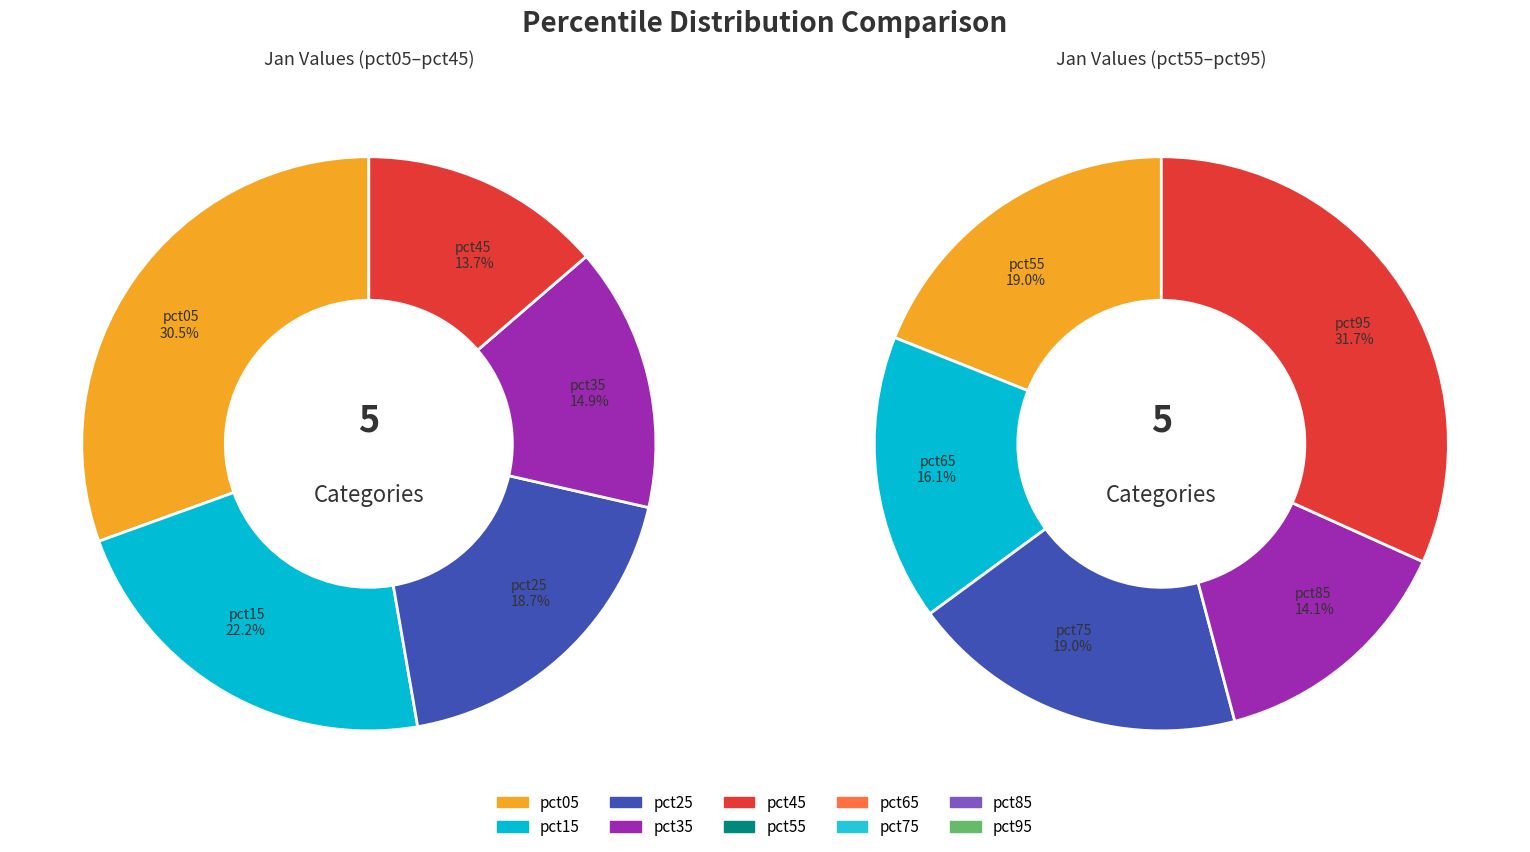

Which slice is the smallest?

pct85